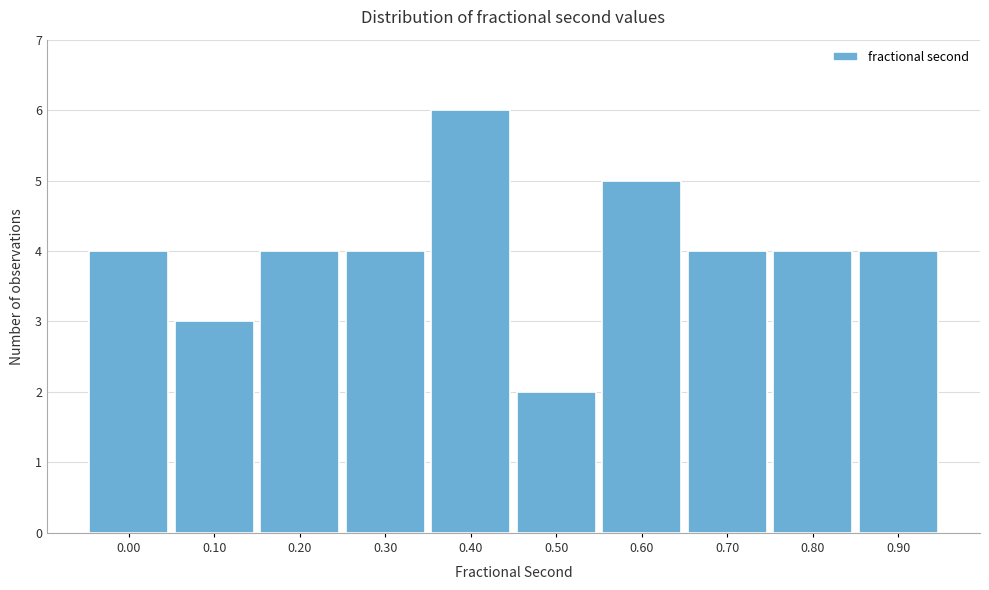

Reading left to right, what are all the values shown in this chart?

0.00=4	0.10=3	0.20=4	0.30=4	0.40=6	0.50=2	0.60=5	0.70=4	0.80=4	0.90=4